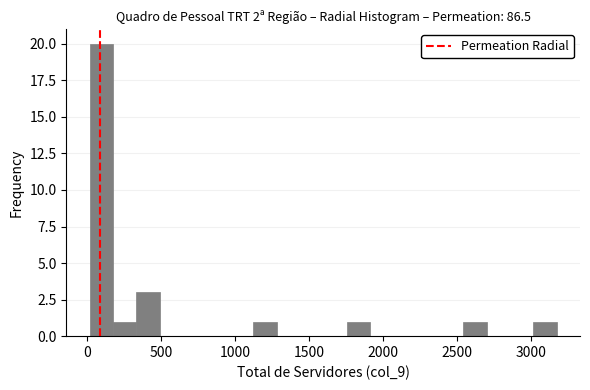

Around what value on the x-axis is the tallest bar? Give the approximate position of its centre, as read against the axis.

100